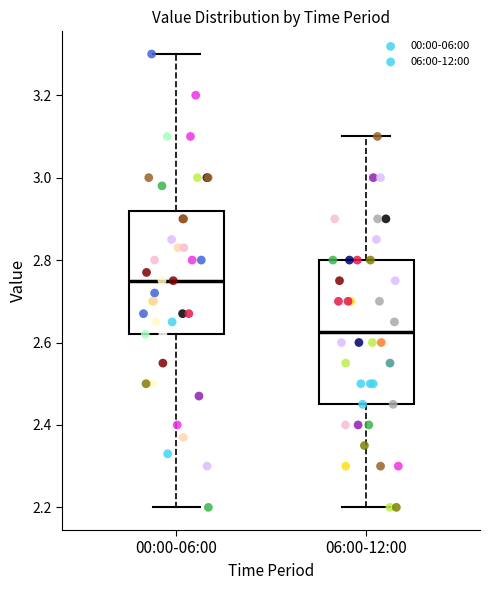

Which box has the highest median line?

00:00-06:00